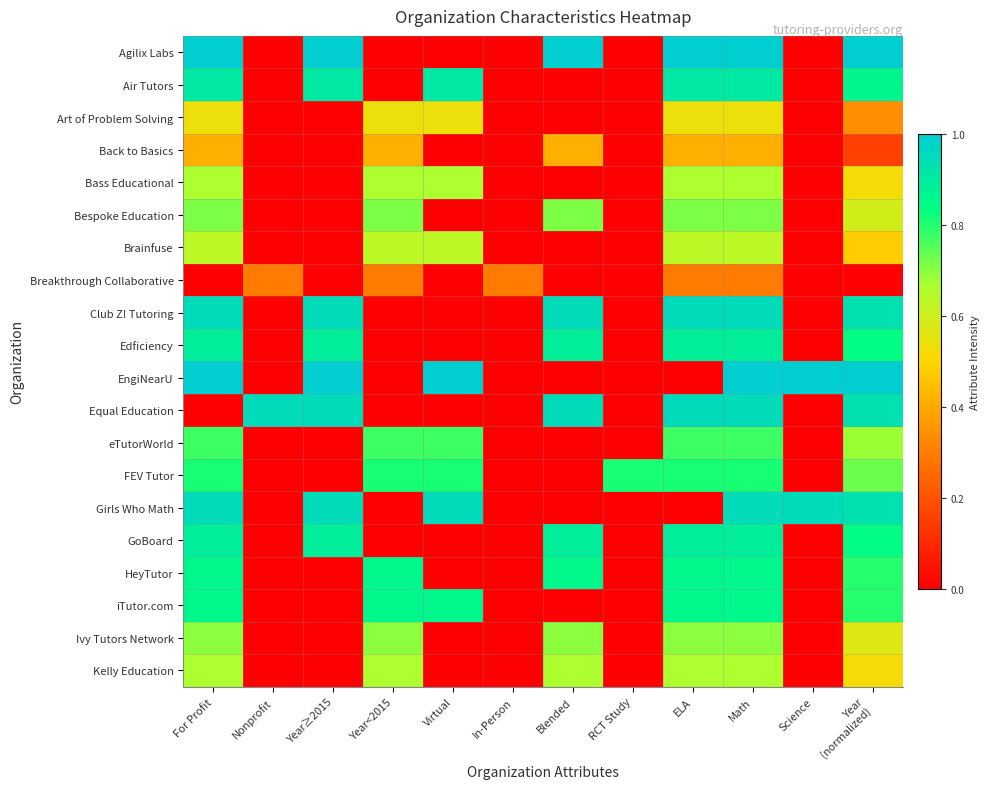

How many data points does each series have?

12